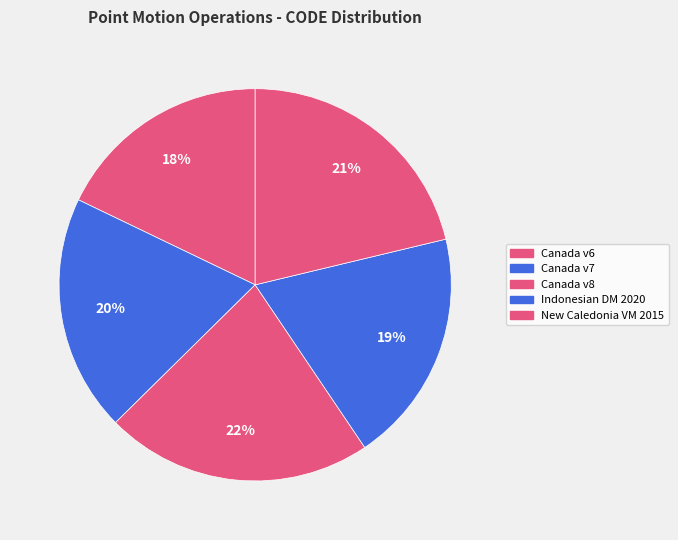

How many slices are in this pie chart?

5